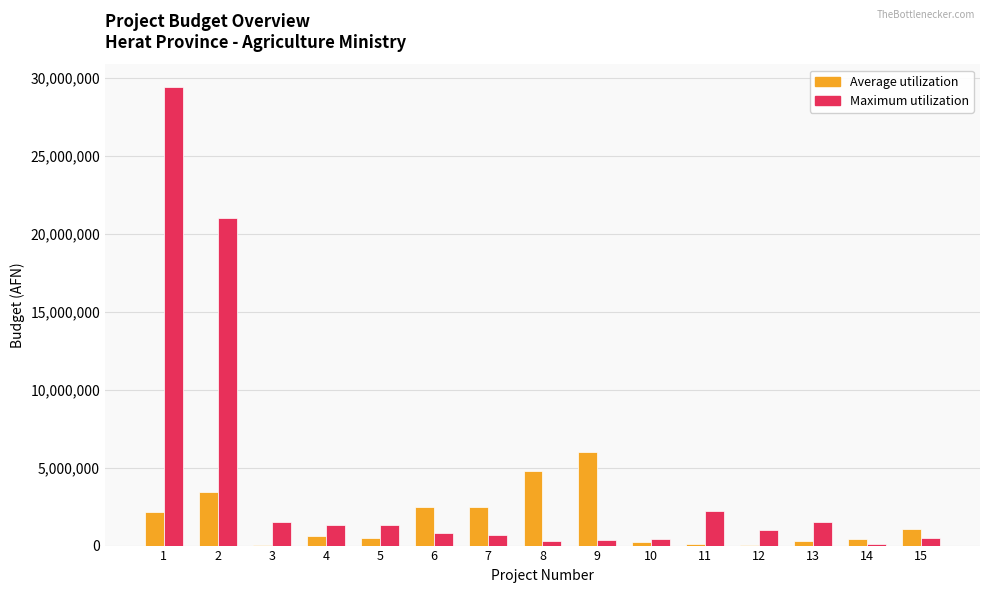

Which series has the largest total across all categories?

Maximum utilization